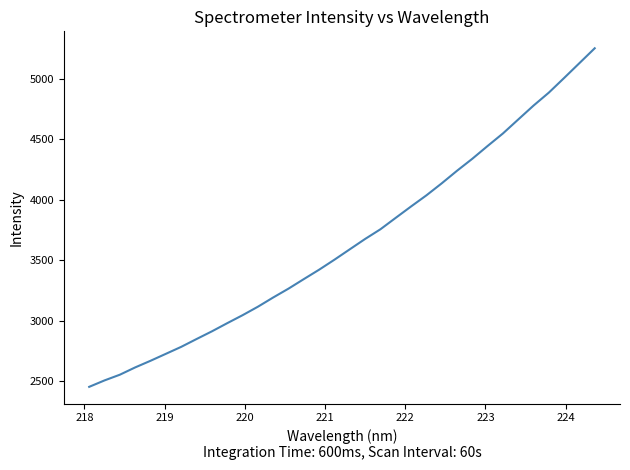

What is the smallest value displayed?

2455.7